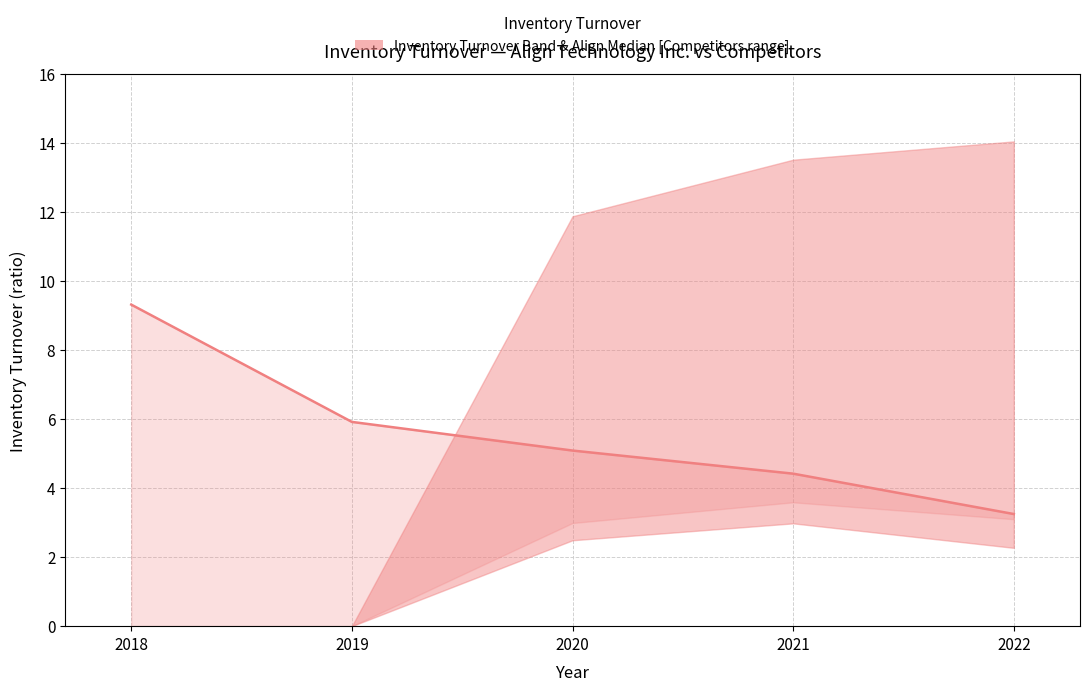

How many lines are shown in the chart?

1